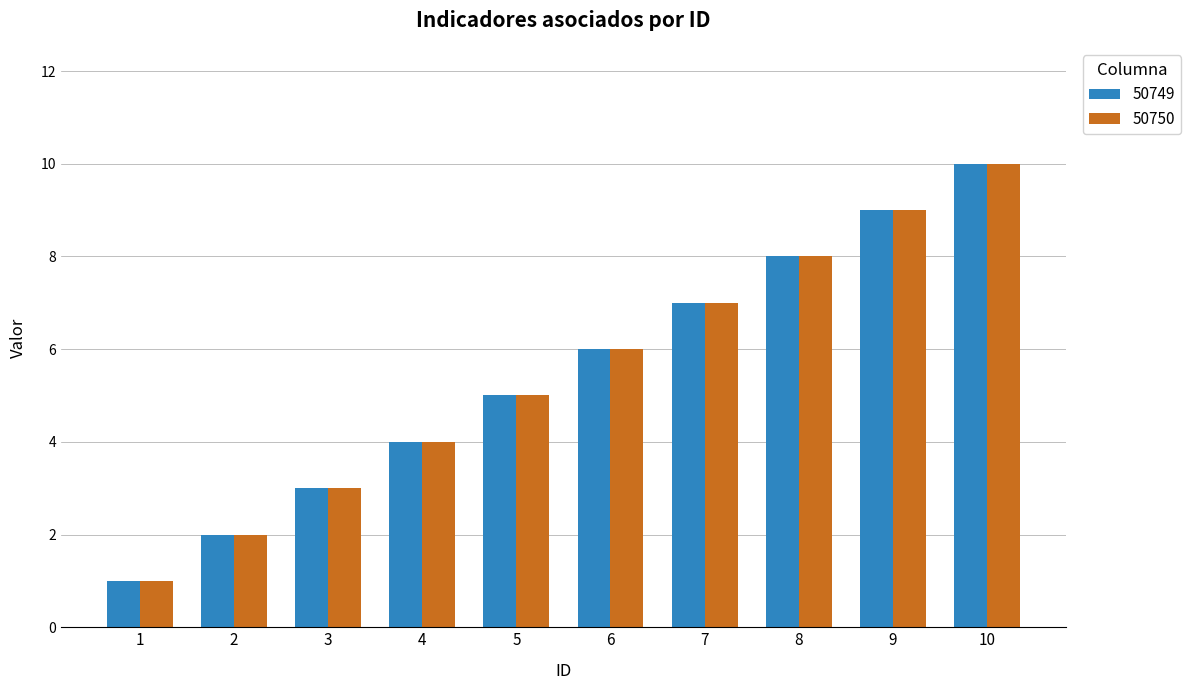

What is the difference between the maximum and minimum values in the 50750 series?

9